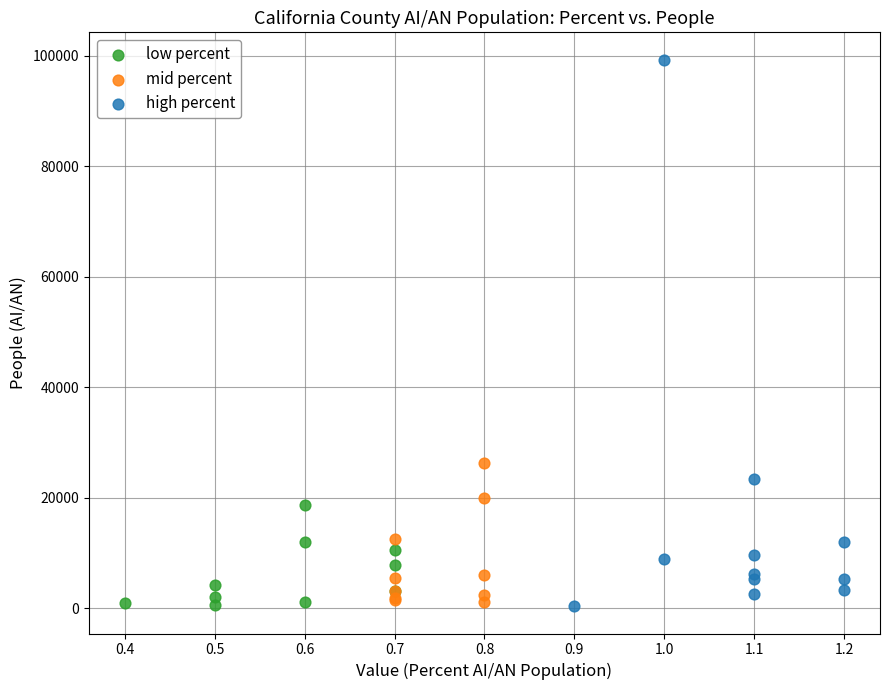

Which series has the largest Y range (max minus min)?

high percent